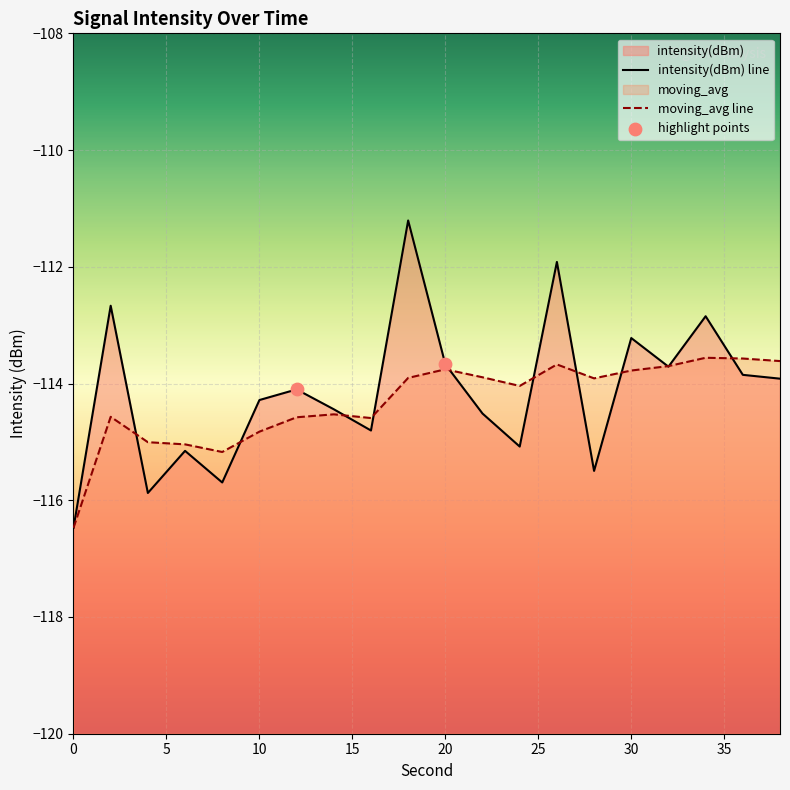

Which series contains the highest Y value?

intensity(dBm)